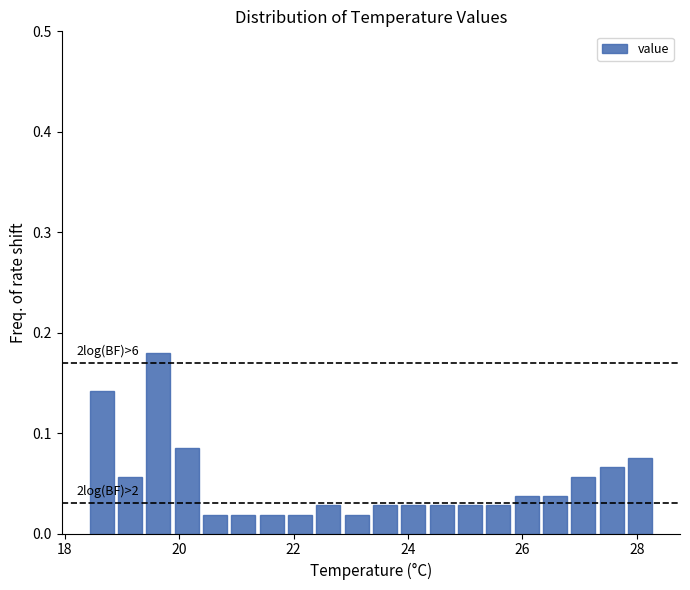

Read against the x-axis, roughly where is the centre of the tallest bar?

19.6